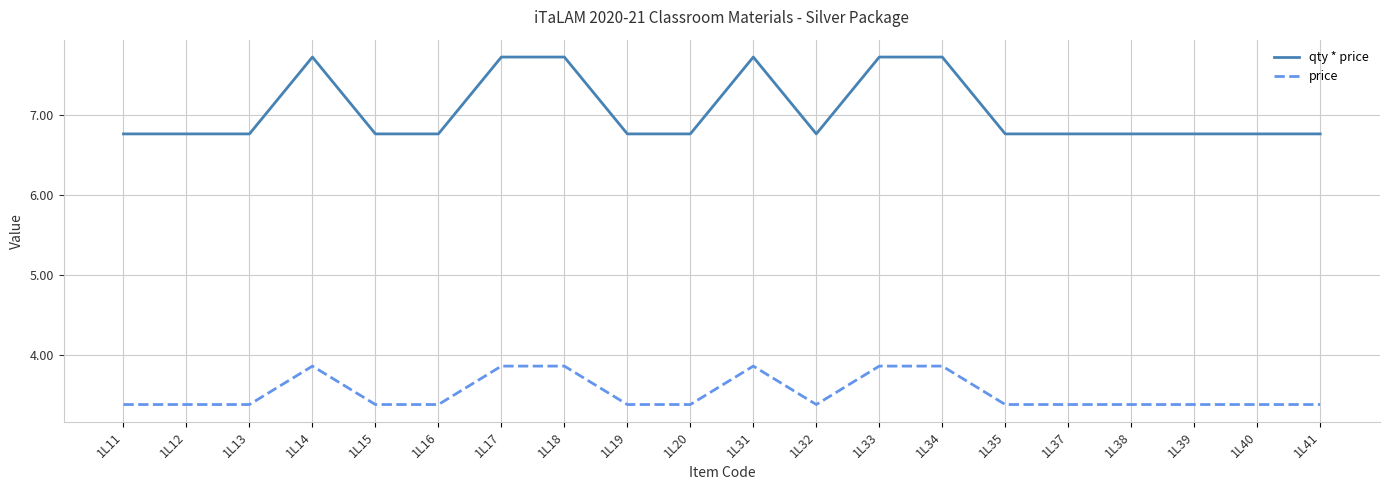

What is the minimum value for qty * price?

6.8